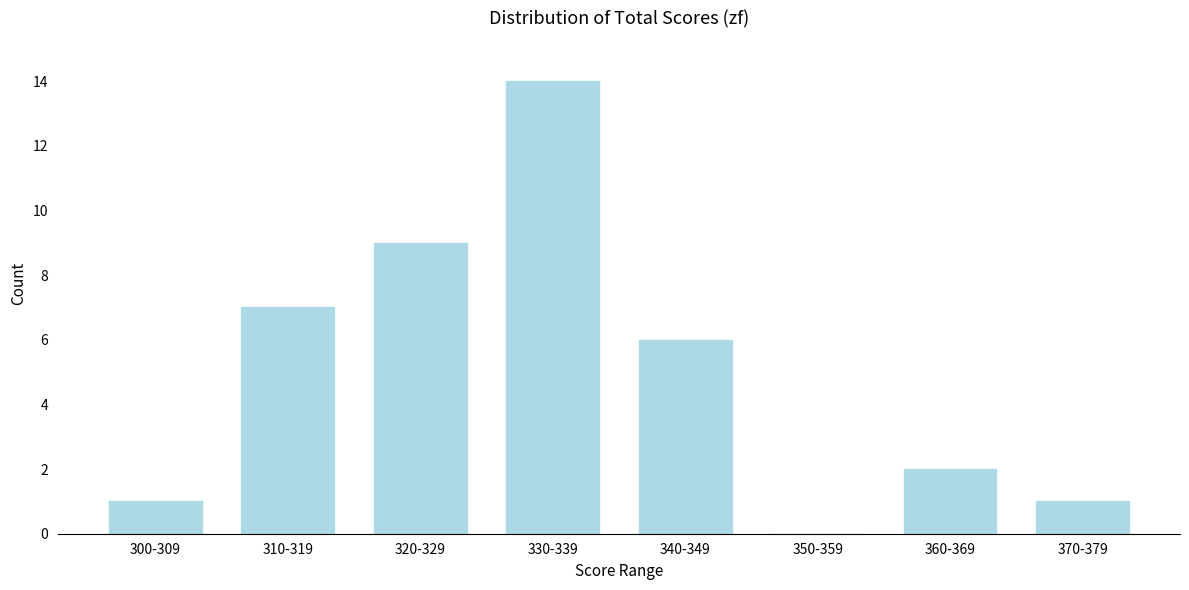

Reading left to right, transcribe all the data shown in this chart.

300-309=1	310-319=7	320-329=9	330-339=14	340-349=6	350-359=0	360-369=2	370-379=1